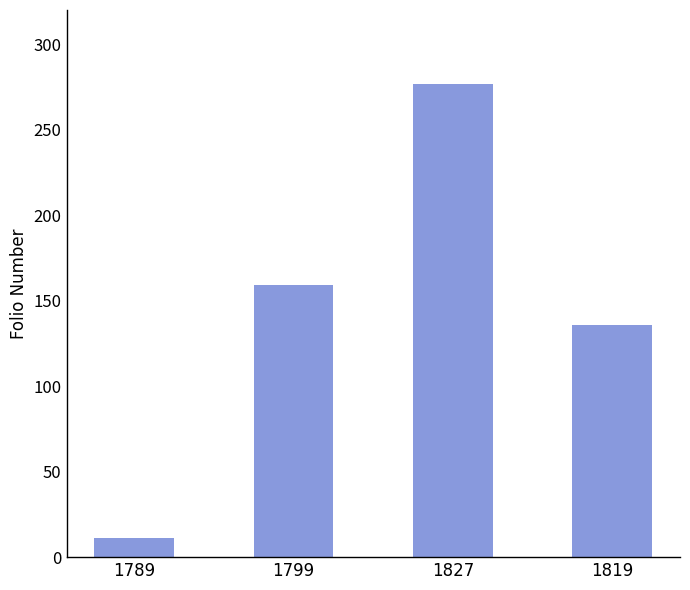

Reading left to right, transcribe all the data shown in this chart.

11	159	277	136